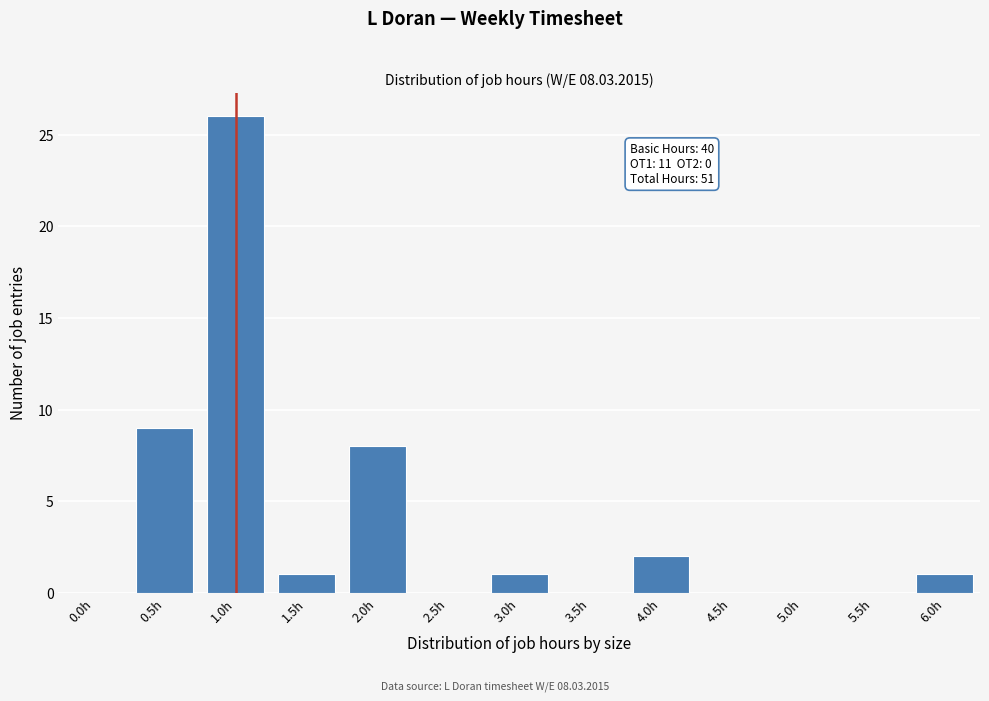

Reading left to right, list all the values displayed in this chart.

0.0h=0	0.5h=9	1.0h=26	1.5h=1	2.0h=8	2.5h=0	3.0h=1	3.5h=0	4.0h=2	4.5h=0	5.0h=0	5.5h=0	6.0h=1